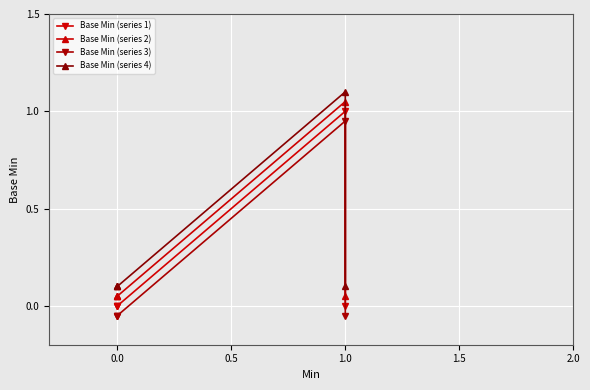

True or false: Base Min (series 2) has a value of 1.1 at 1.0.

True